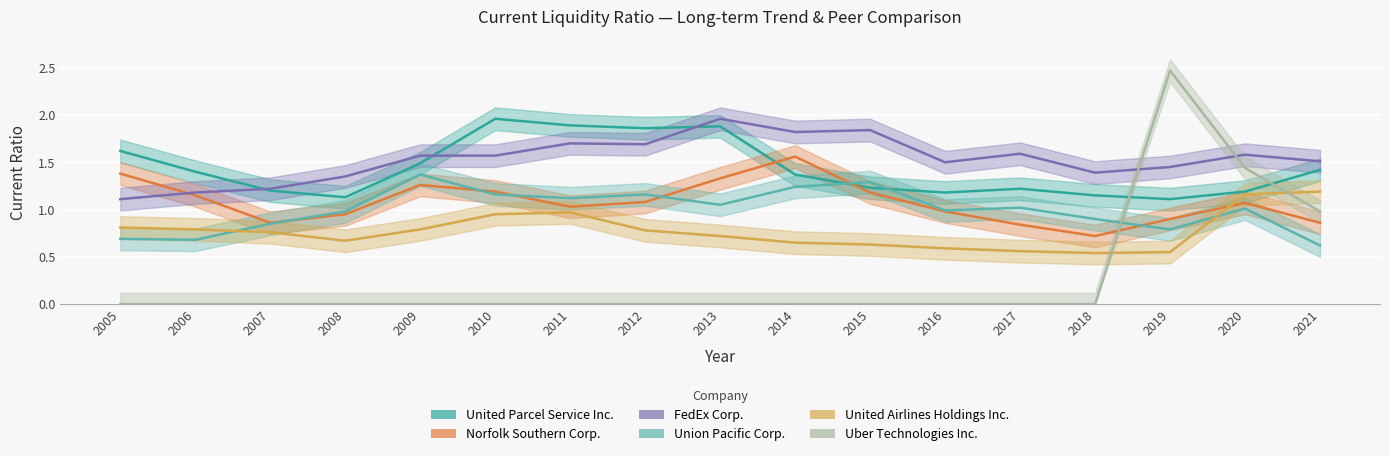

What is the difference between the highest and lowest values at 2014?

1.8